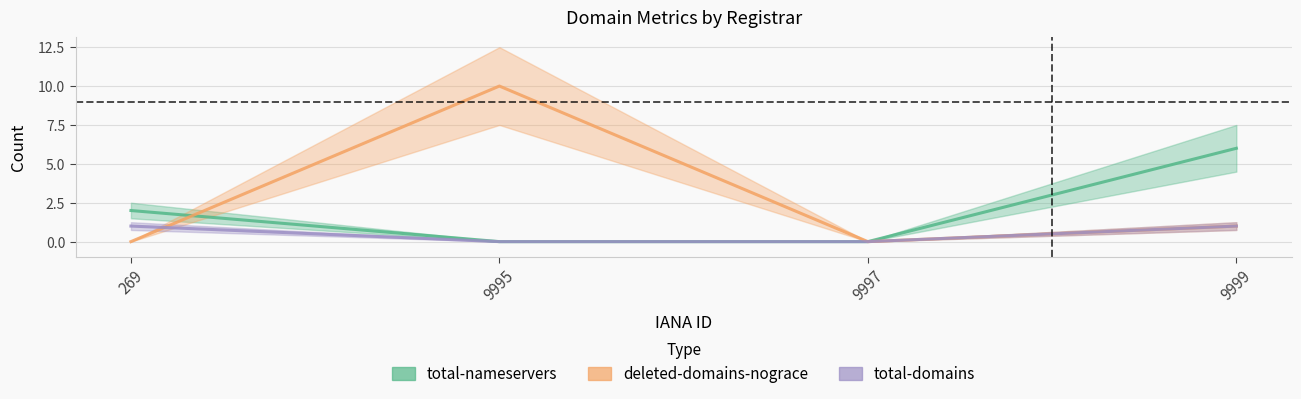

Where do deleted-domains-nograce and total-nameservers first cross each other?

269 and 9995